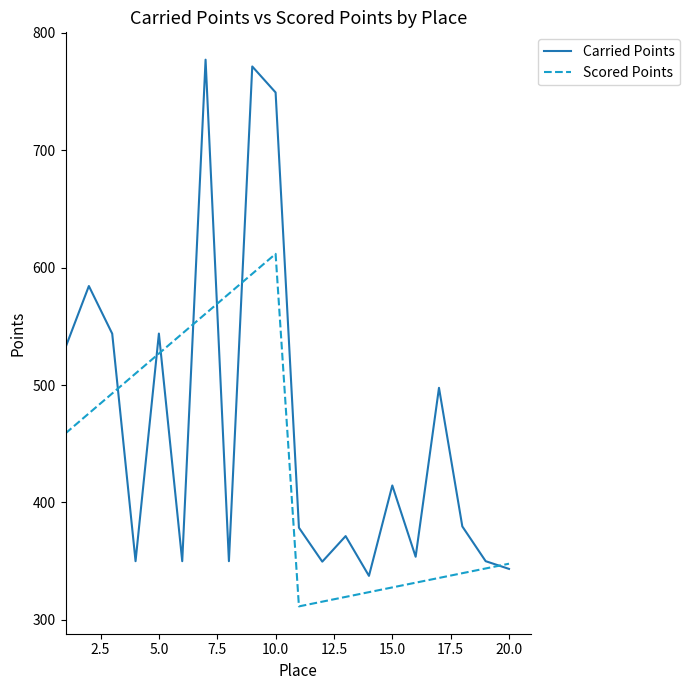

What is the maximum value for Carried Points?

777.0